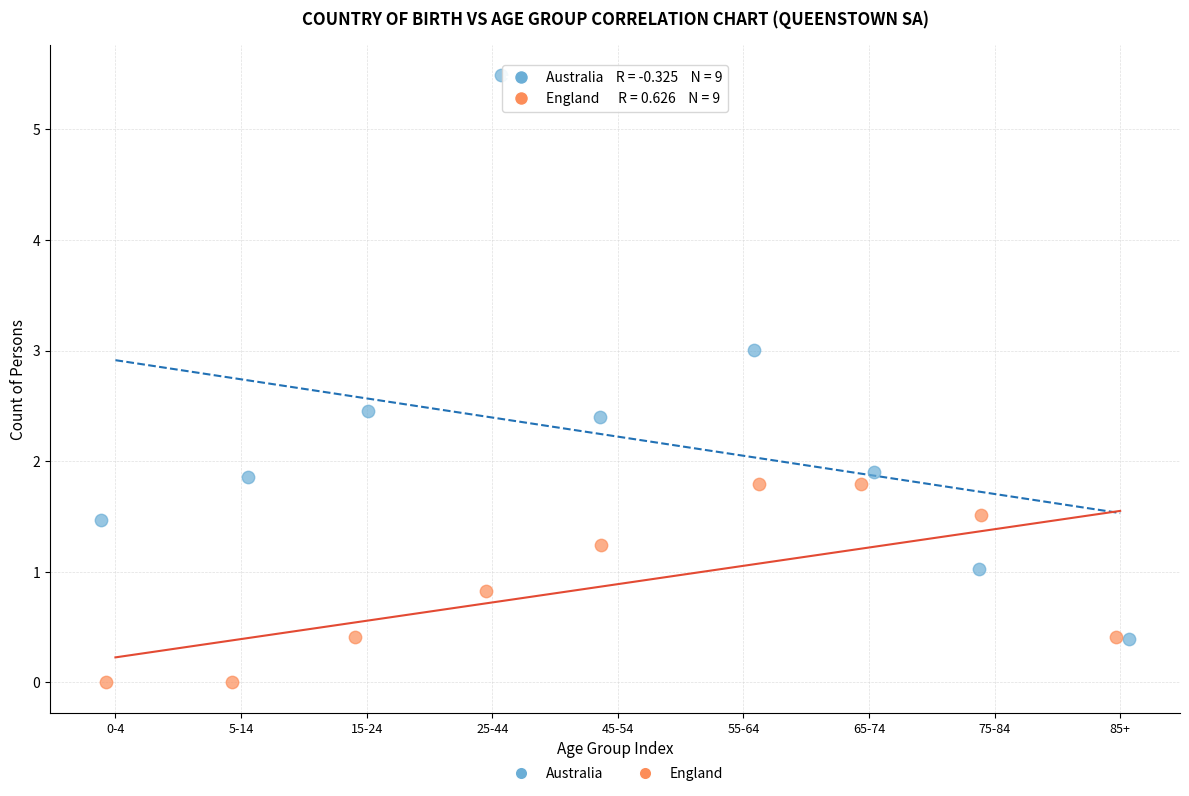

Which series contains the lowest Y value?

England